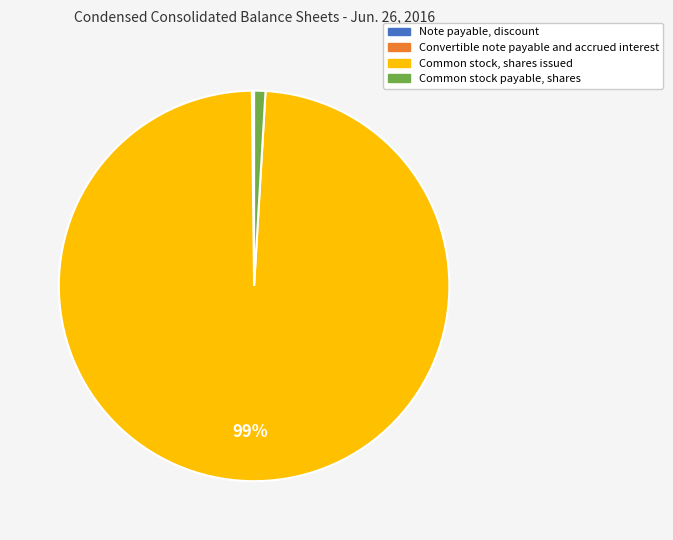

Is it true that Common stock, shares issued is 99% of the pie?

True